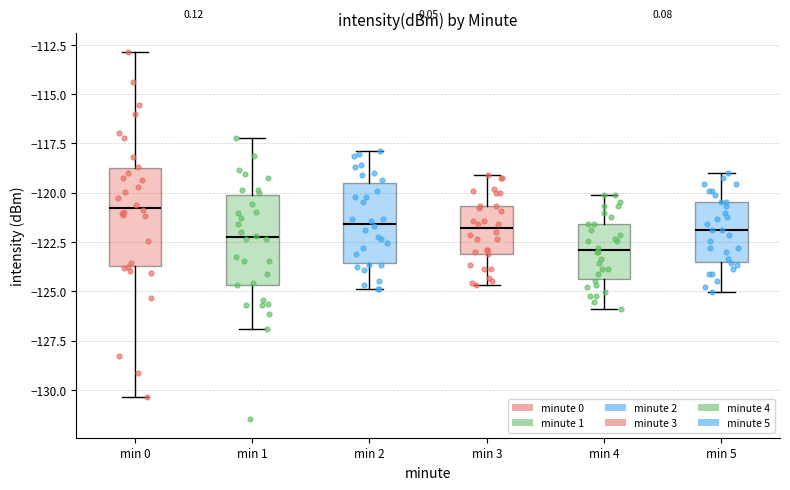

Which box's median line is the lowest?

min 4